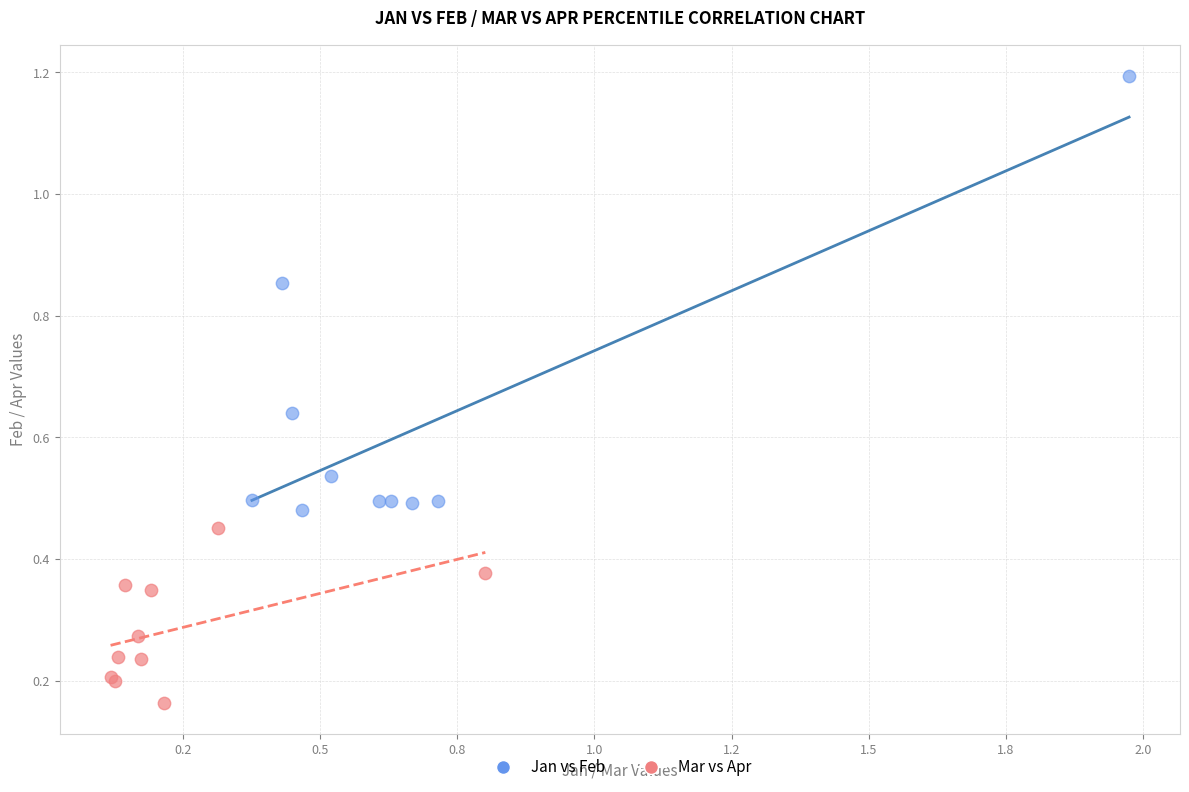

Which series reaches the minimum Y coordinate?

Mar vs Apr